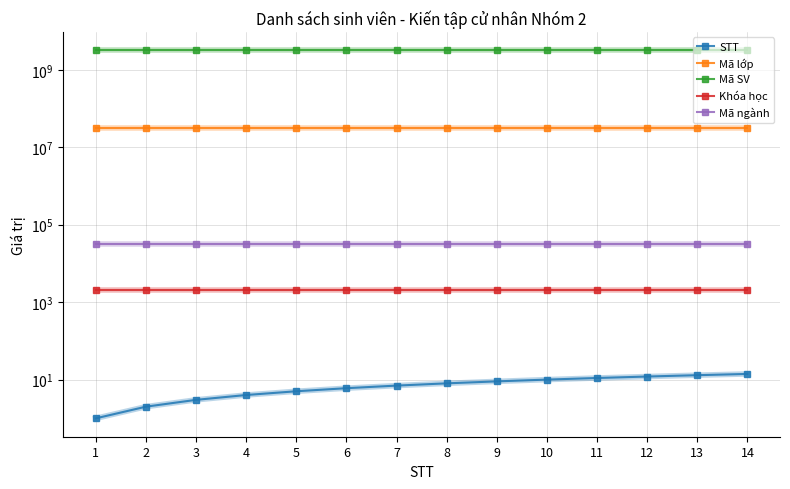

Is it true that Khóa học equals 2963 at 7?

False